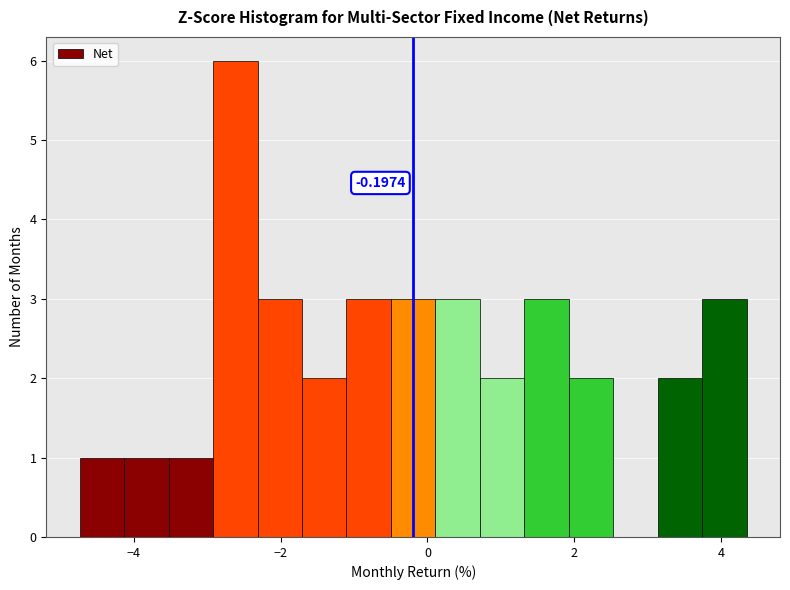

Around what value on the x-axis is the tallest bar? Give the approximate position of its centre, as read against the axis.

-2.6